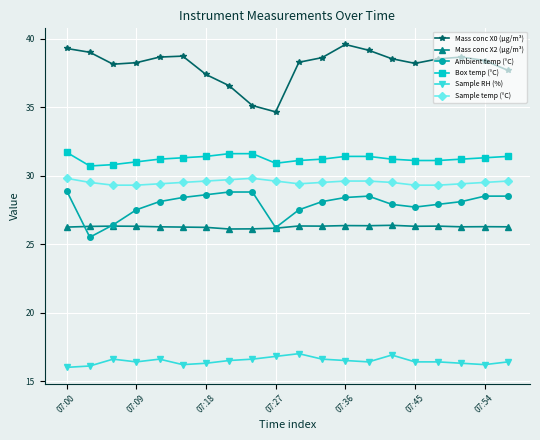

True or false: Ambient temp (°C) and Mass conc X0 (μg/m³) intersect in this chart.

False